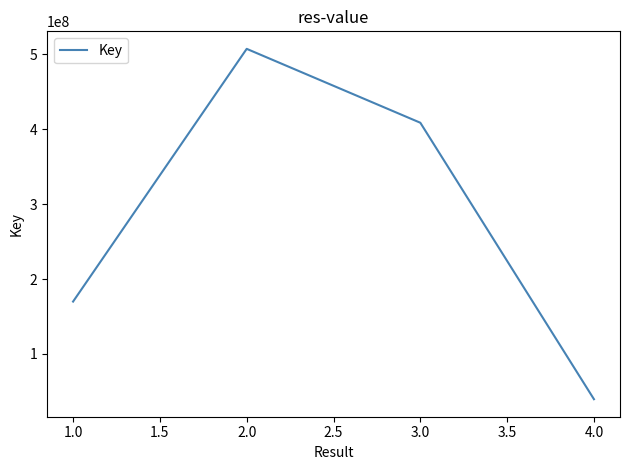

Reading right to left, transcribe all the data shown in this chart.

39550677	408674729	507327884	169899190